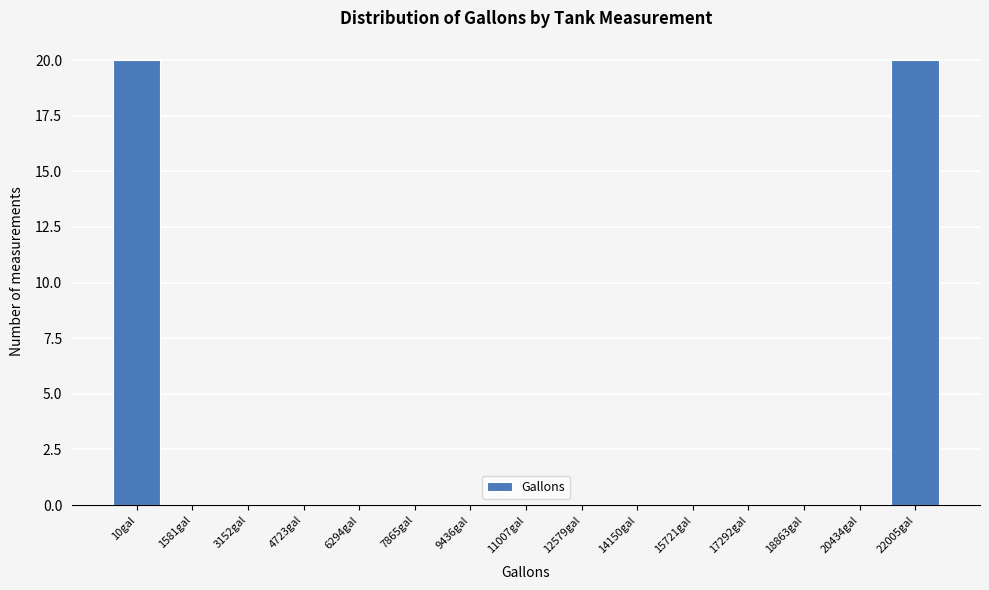

Reading left to right, list all the values displayed in this chart.

10gal=20	1581gal=0	3152gal=0	4723gal=0	6294gal=0	7865gal=0	9436gal=0	11007gal=0	12579gal=0	14150gal=0	15721gal=0	17292gal=0	18863gal=0	20434gal=0	22005gal=20